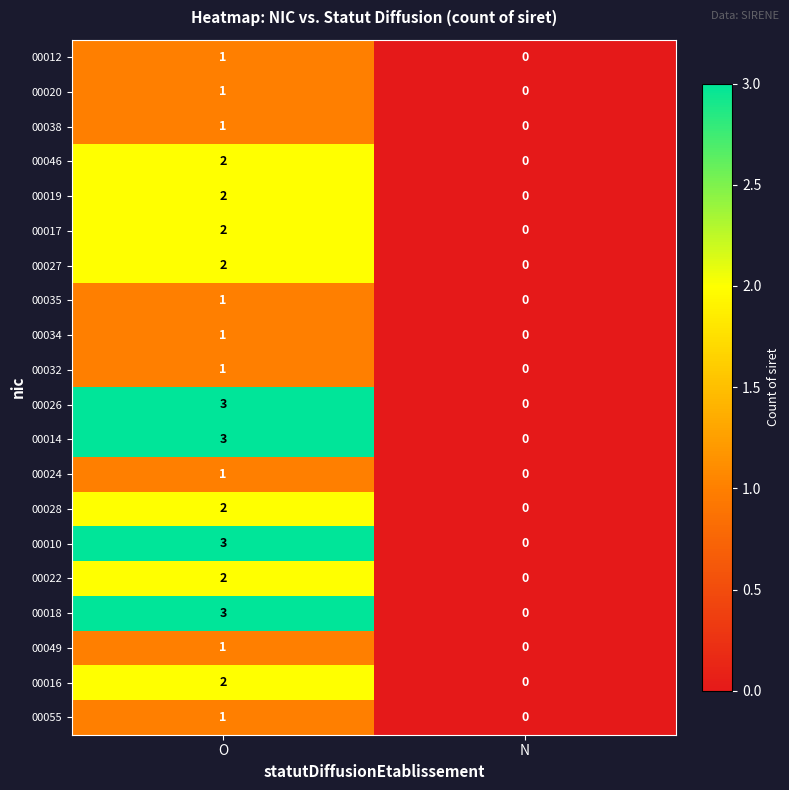

Which category has the highest value in the 00018 series?

O